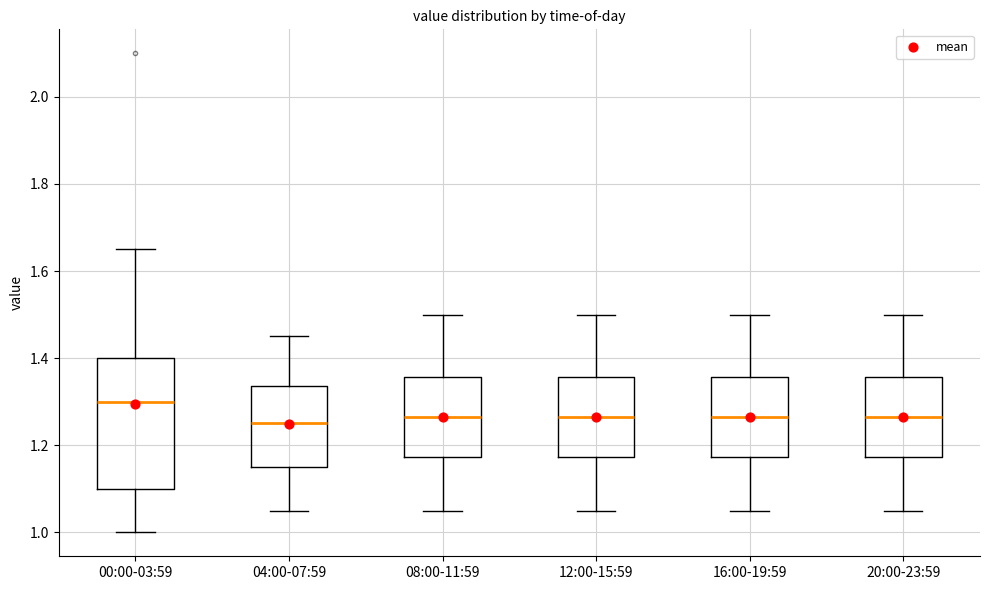

Reading left to right, read every box against the y-axis: the position of its median line, the range the box covers, and the ends of its whiskers. The values are not printed on the chart, so give them approximately, as read against the axis.

00:00-03:59: median 1.30, box 1.10 to 1.40, whiskers 1.00 to 1.66
04:00-07:59: median 1.26, box 1.16 to 1.34, whiskers 1.06 to 1.46
08:00-11:59: median 1.26, box 1.18 to 1.36, whiskers 1.06 to 1.50
12:00-15:59: median 1.26, box 1.18 to 1.36, whiskers 1.06 to 1.50
16:00-19:59: median 1.26, box 1.18 to 1.36, whiskers 1.06 to 1.50
20:00-23:59: median 1.26, box 1.18 to 1.36, whiskers 1.06 to 1.50